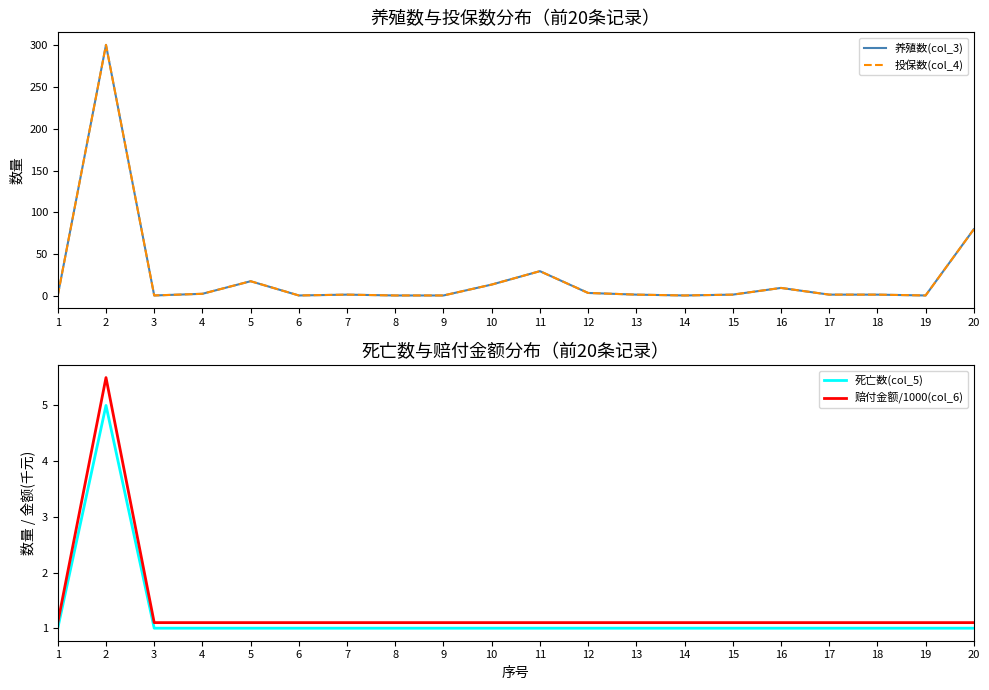

What is the difference between the highest and lowest values at 11?

29.0